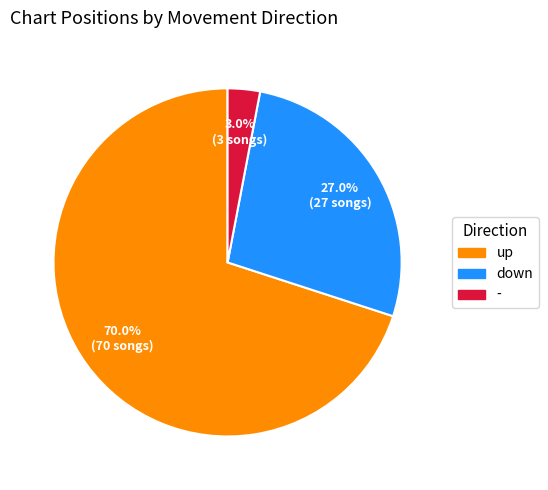

Which slice represents more than half of the pie?

up